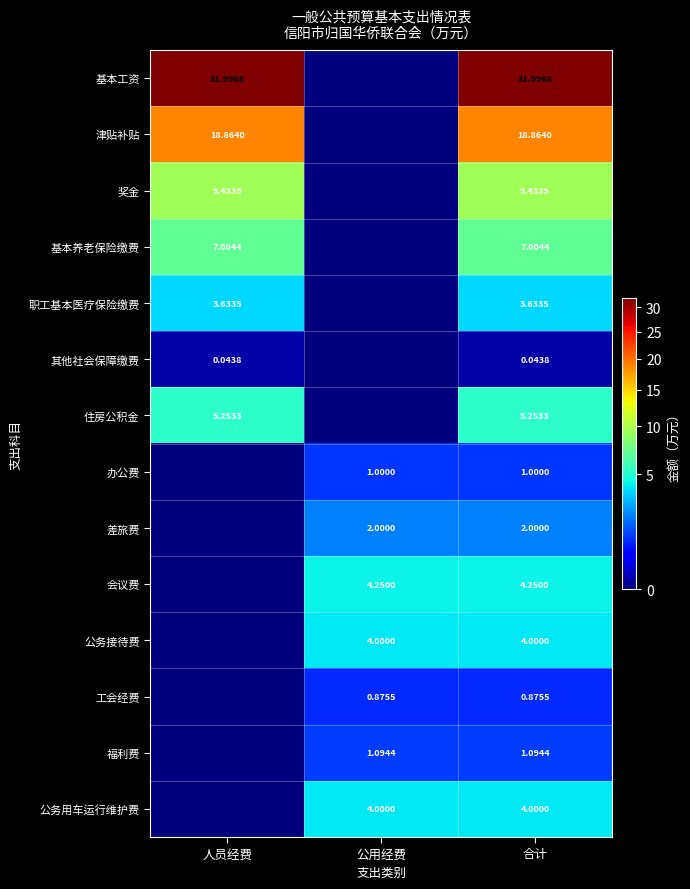

Is the value of 福利费 at 合计 greater than the value of 基本工资 at 合计?

No